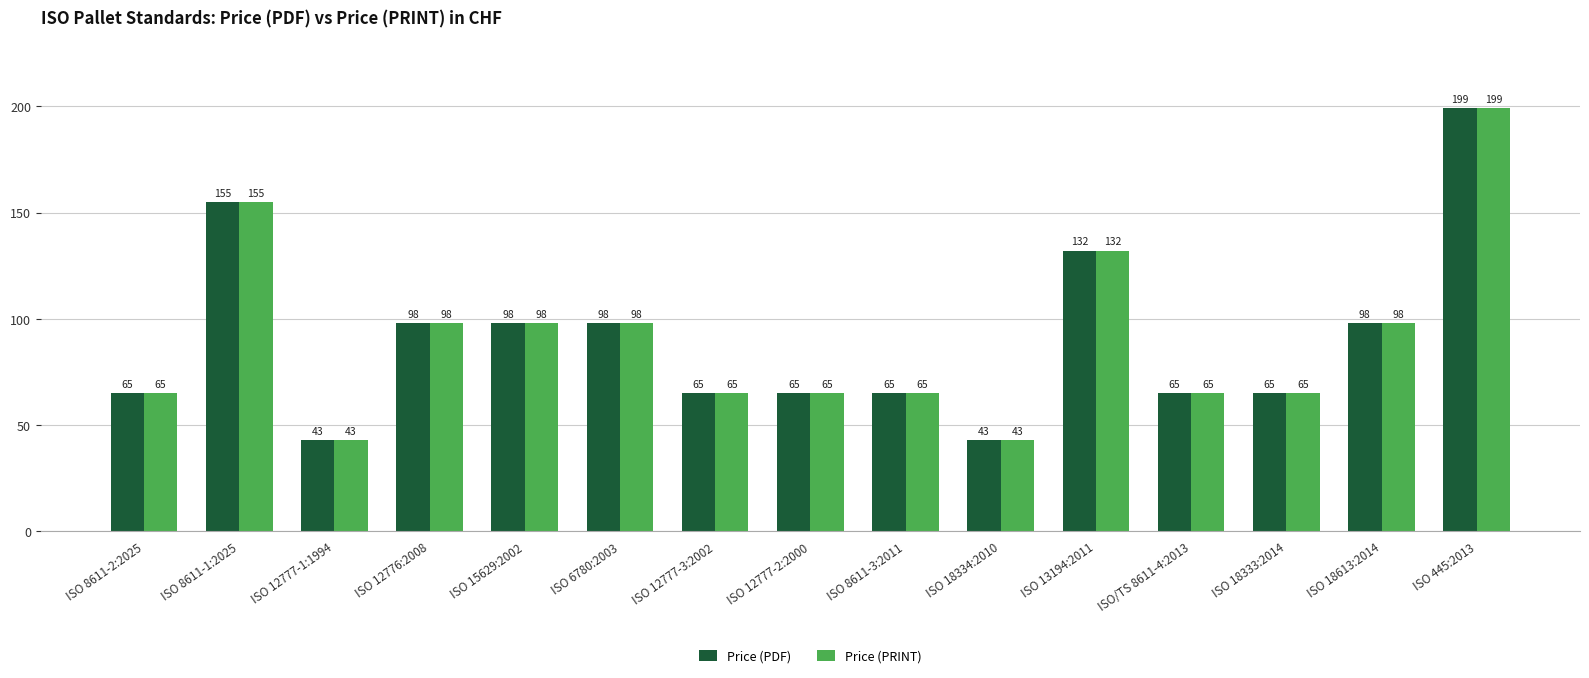

Is the value of Price (PRINT) at ISO 8611-1:2025 greater than the value of Price (PDF) at ISO 445:2013?

No